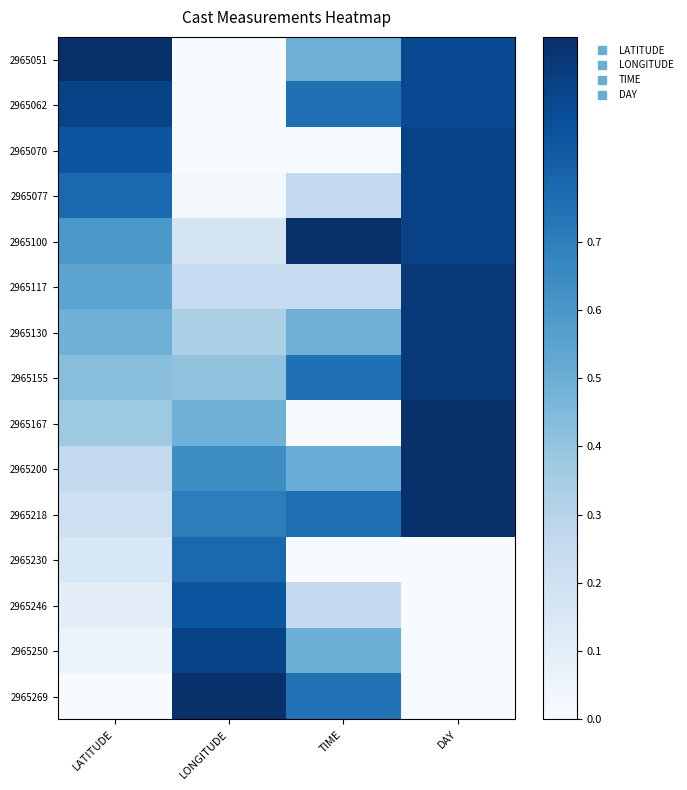

How many distinct data groups are displayed?

15